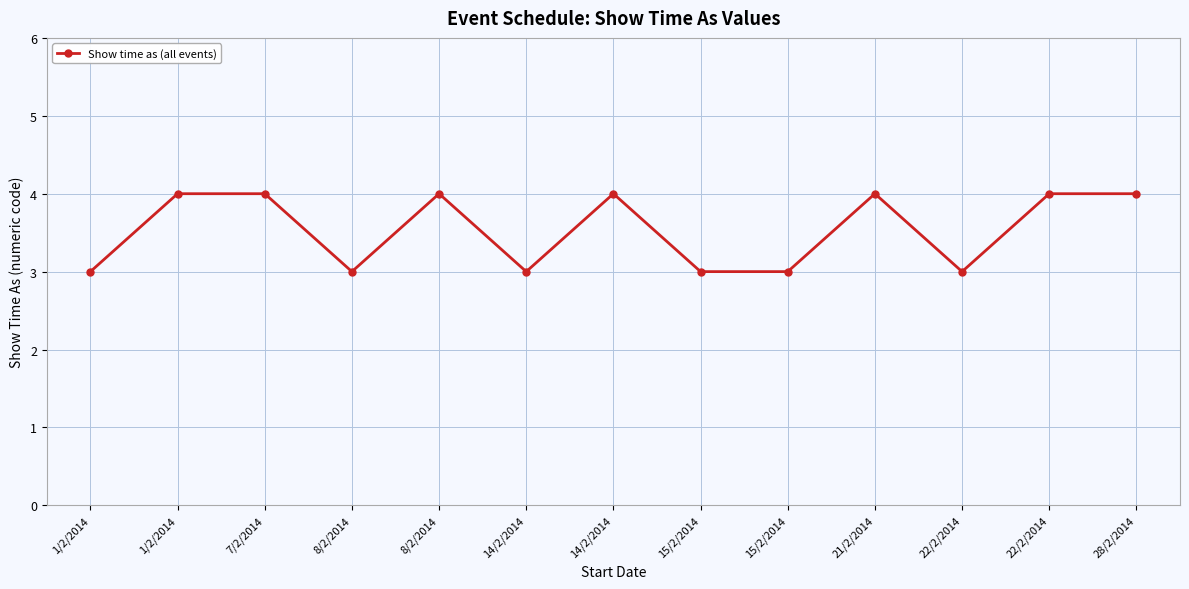

How many values are between 3 and 4?

13